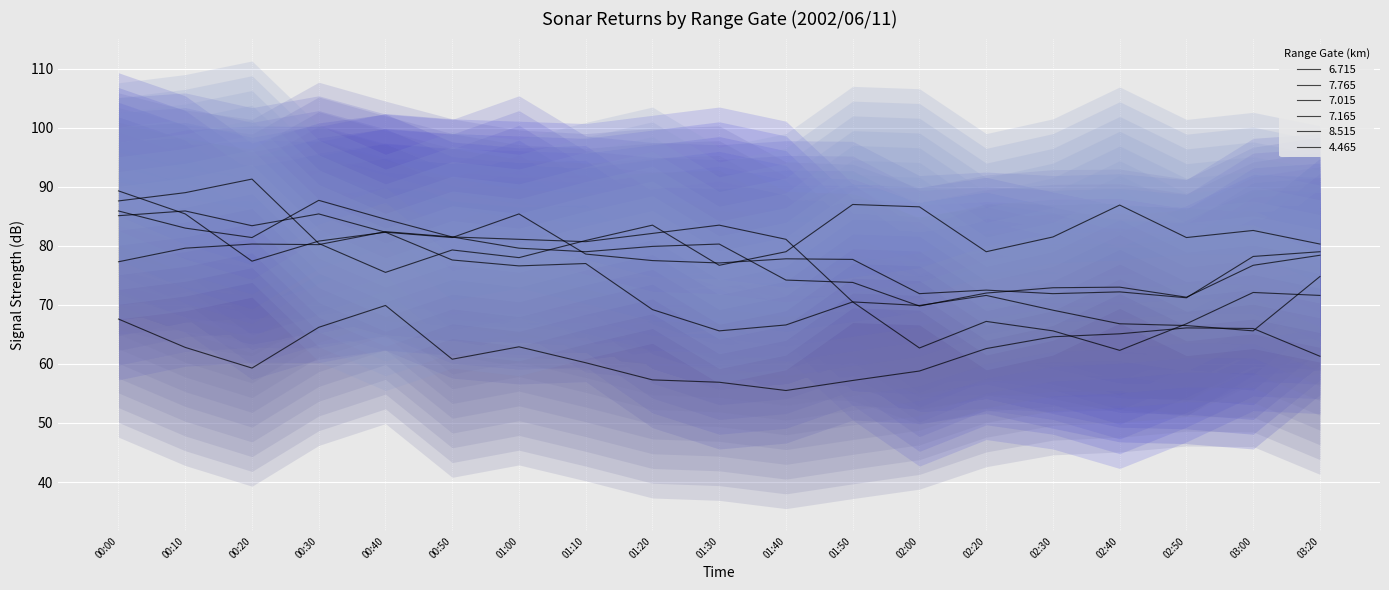

Between 00:50 and 02:30, which series saw the biggest shift?

7.765